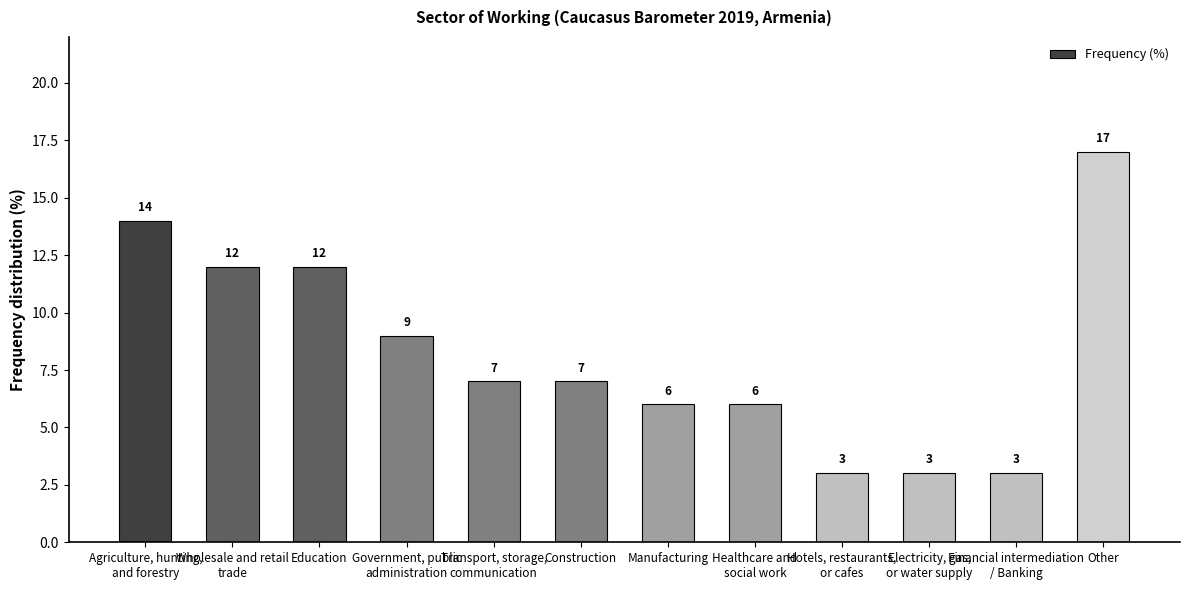

What is the label of the 9th bar from the right?

Government, public
administration